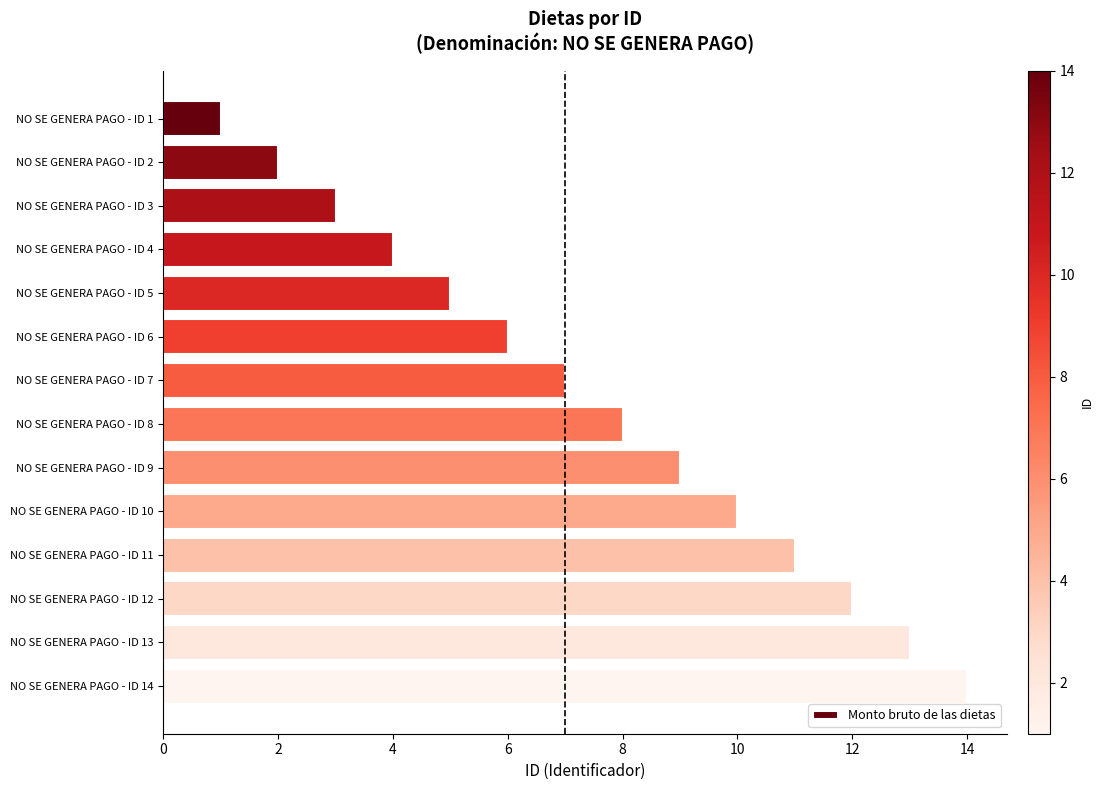

The value at NO SE GENERA PAGO - ID 12 is 17. True or false?

False